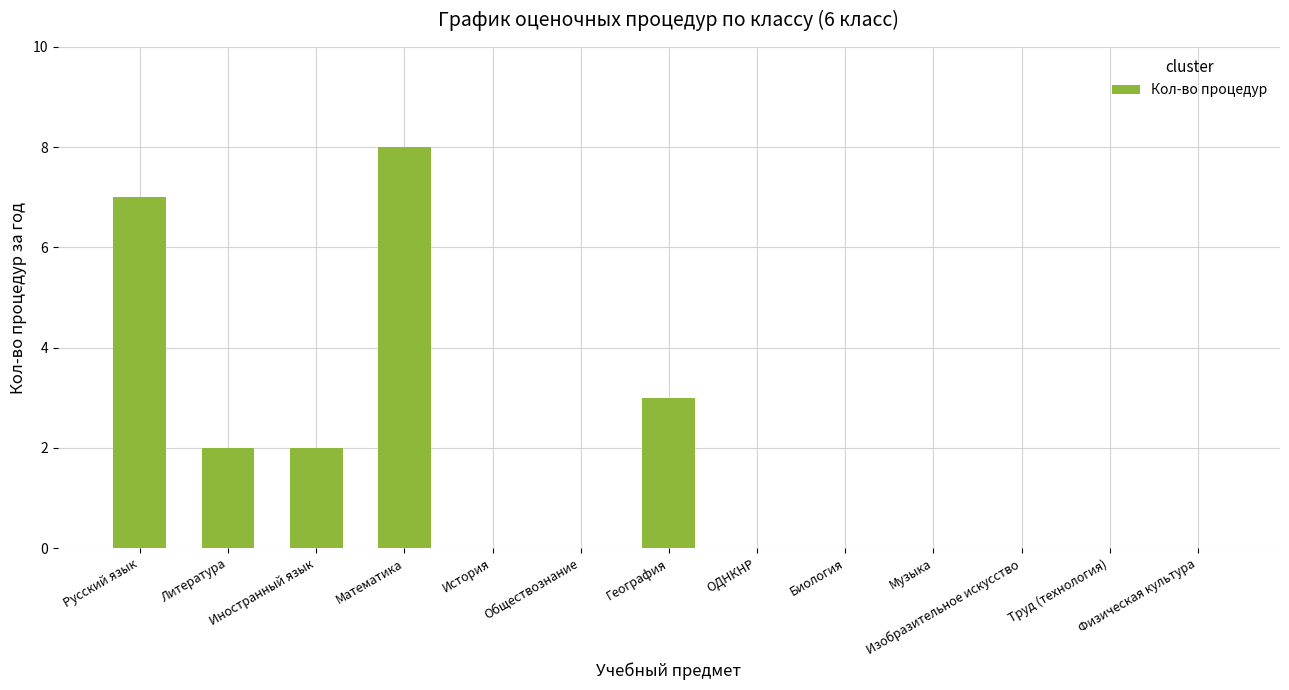

Between Обществознание and География, which is larger?

География